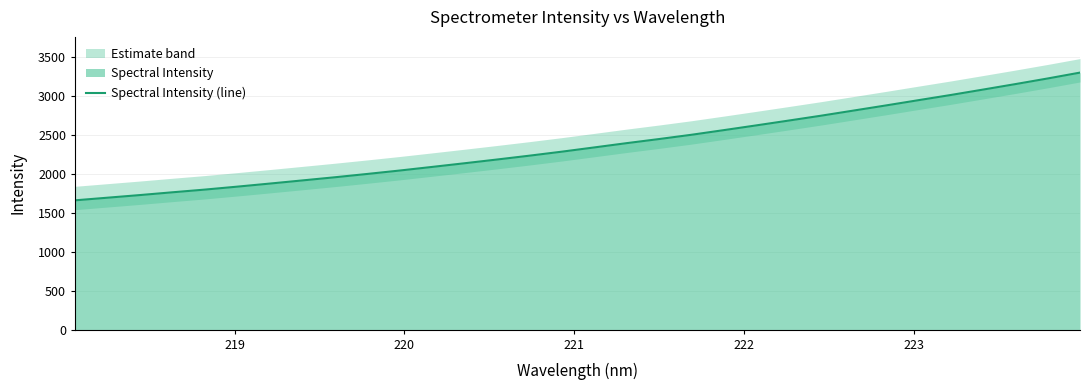

What is the sum of all values?

75824.8